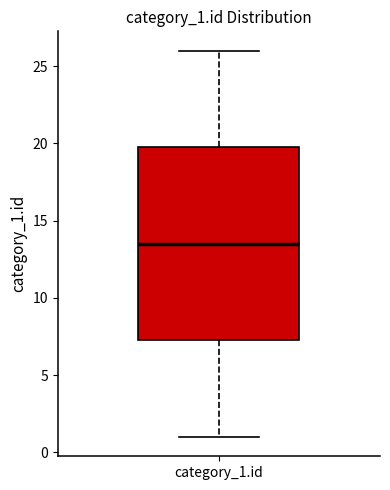

Read this box plot against the y-axis: the position of the median line, the range covered by the box, and the ends of both whiskers. The values are not printed on the chart, so give them approximately, as read against the axis.

median 13.5, box 7.5 to 20.0, whiskers 1.0 to 26.0